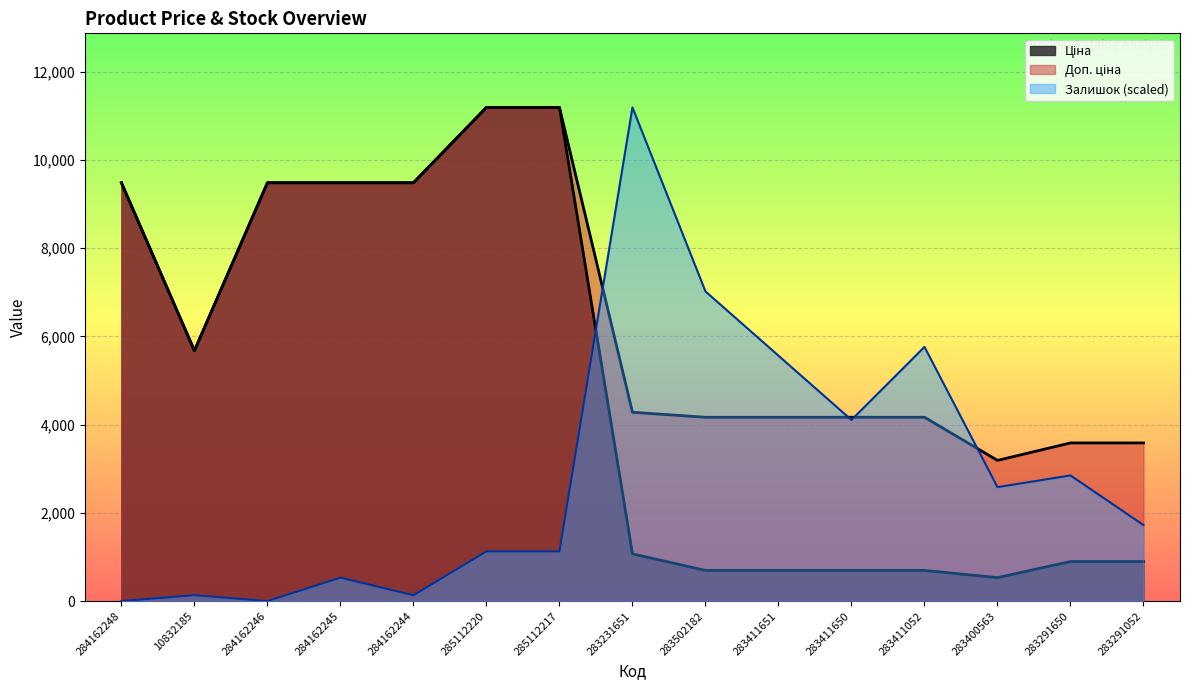

How many distinct data groups are displayed?

3